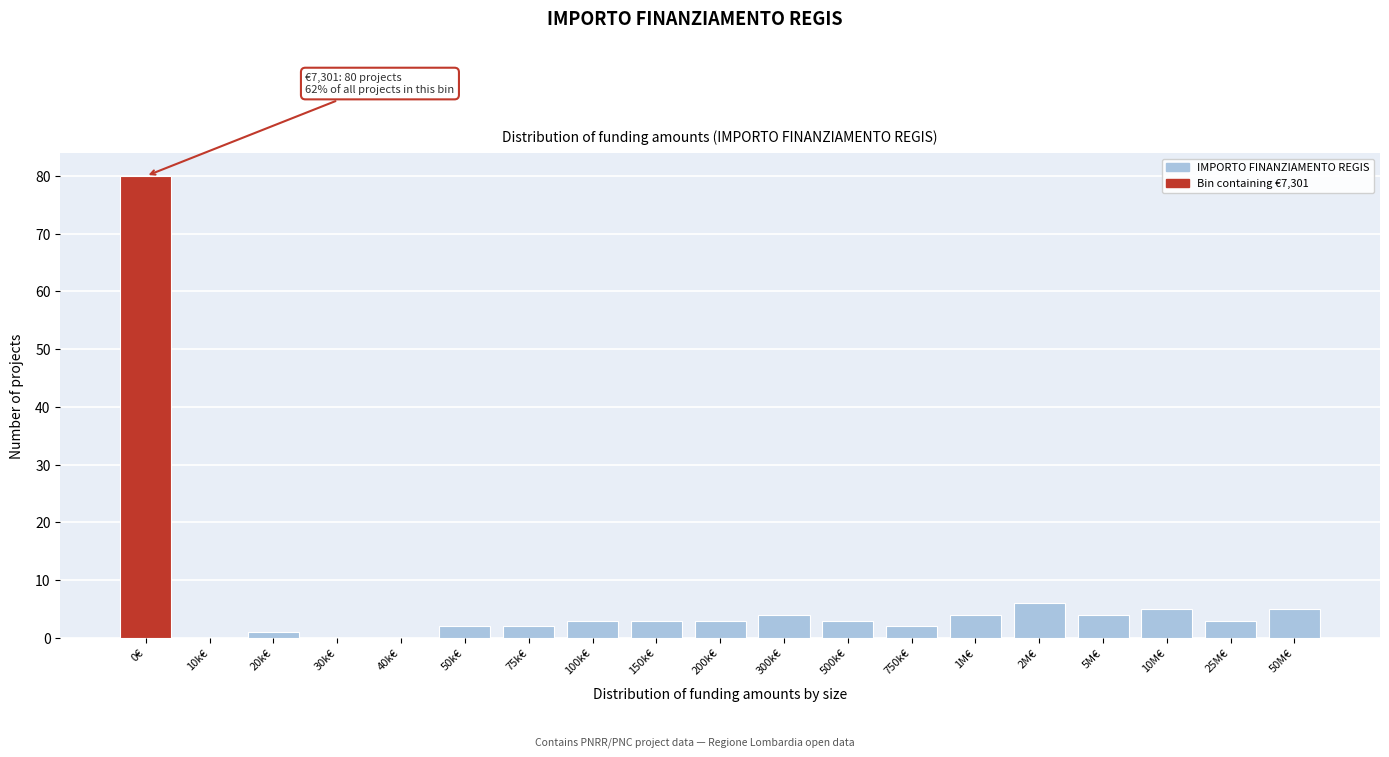

Reading left to right, transcribe all the data shown in this chart.

0€=80	10k€=0	20k€=1	30k€=0	40k€=0	50k€=2	75k€=2	100k€=3	150k€=3	200k€=3	300k€=4	500k€=3	750k€=2	1M€=4	2M€=6	5M€=4	10M€=5	25M€=3	50M€=5